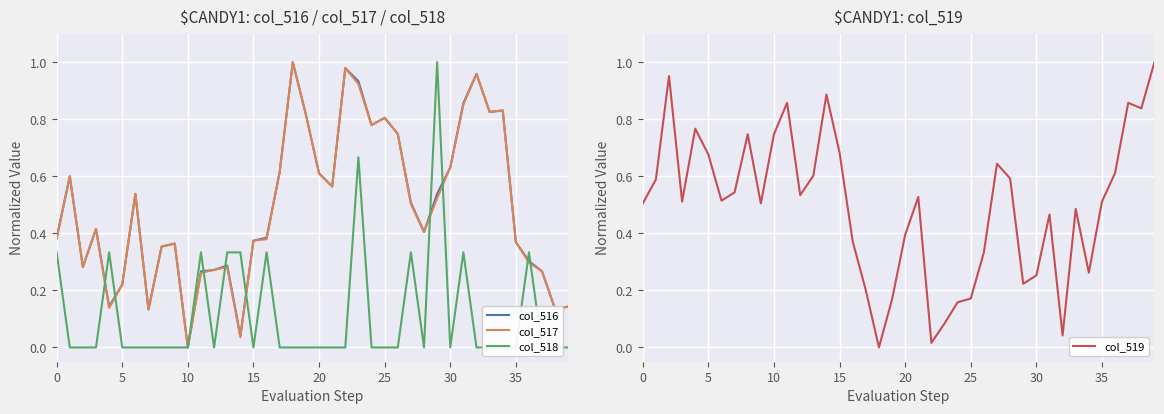

How many lines are shown in the chart?

4